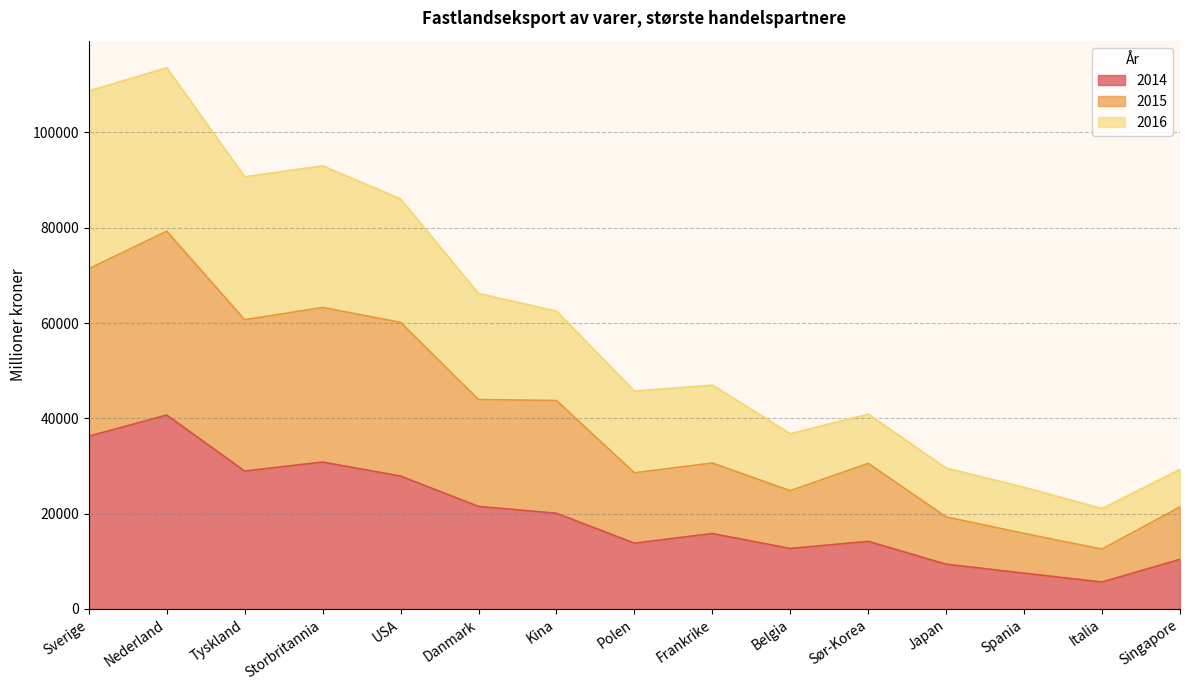

At which label does 2014 reach its peak?

Nederland